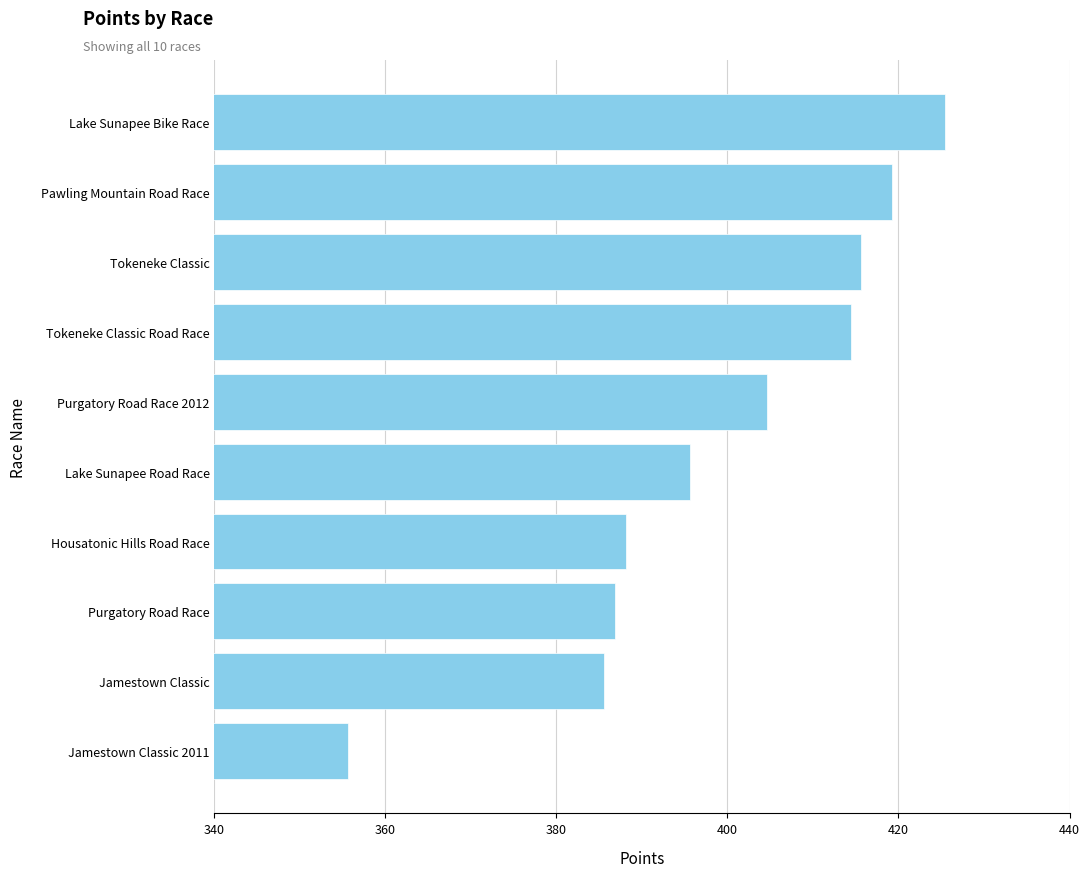

What is the smallest value displayed?

355.6